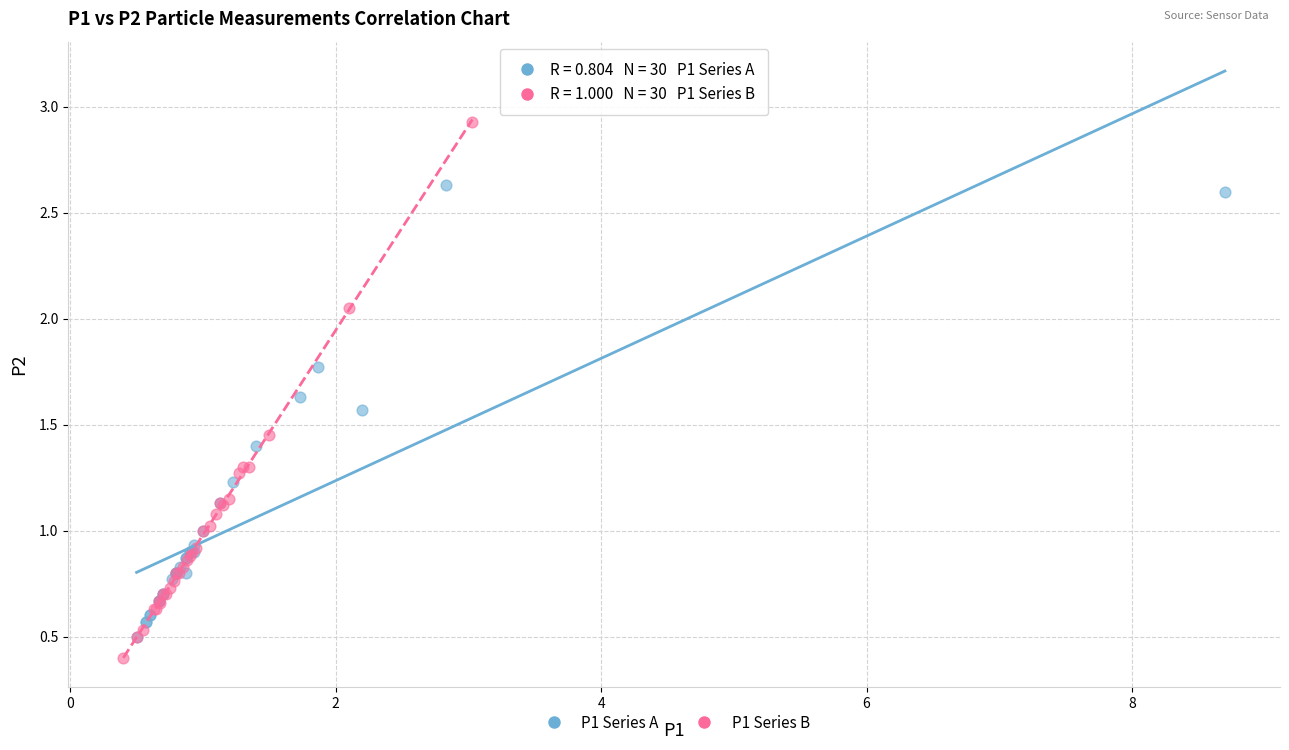

Which series has the widest spread of Y values?

P1 Series B